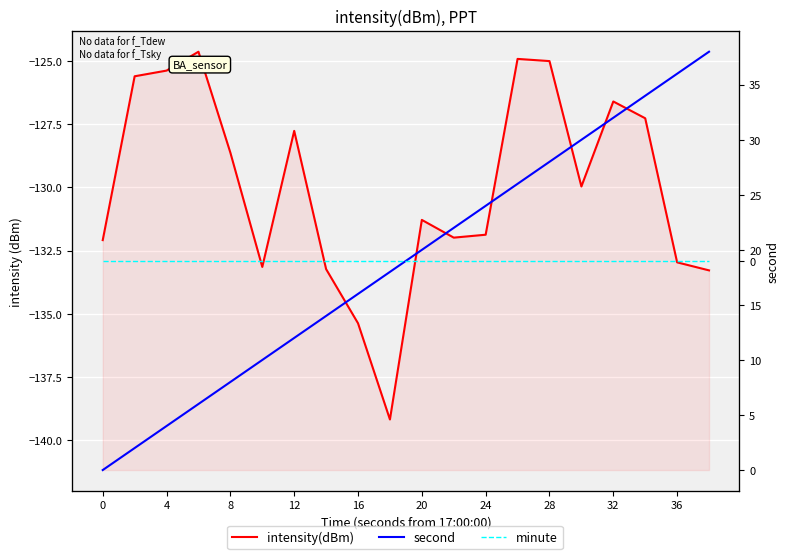

True or false: intensity(dBm) and minute cross at least once.

False